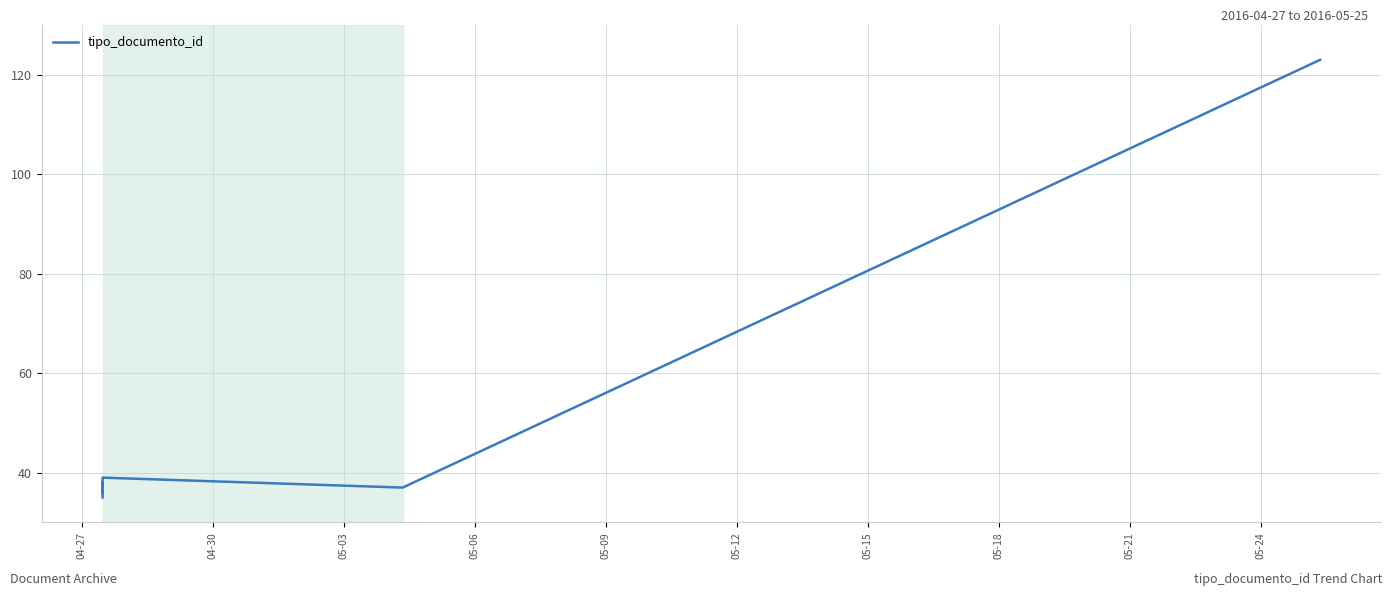

Count the number of categories in the chart.

6